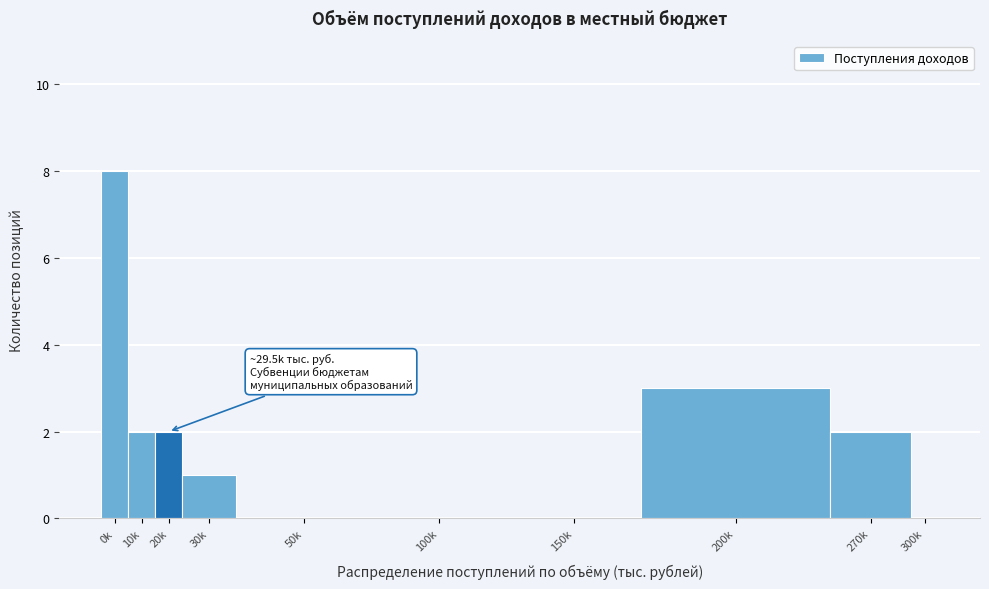

Reading left to right, transcribe all the data shown in this chart.

0k=8	10k=2	20k=2	30k=1	50k=0	100k=0	150k=0	200k=3	270k=2	300k=0